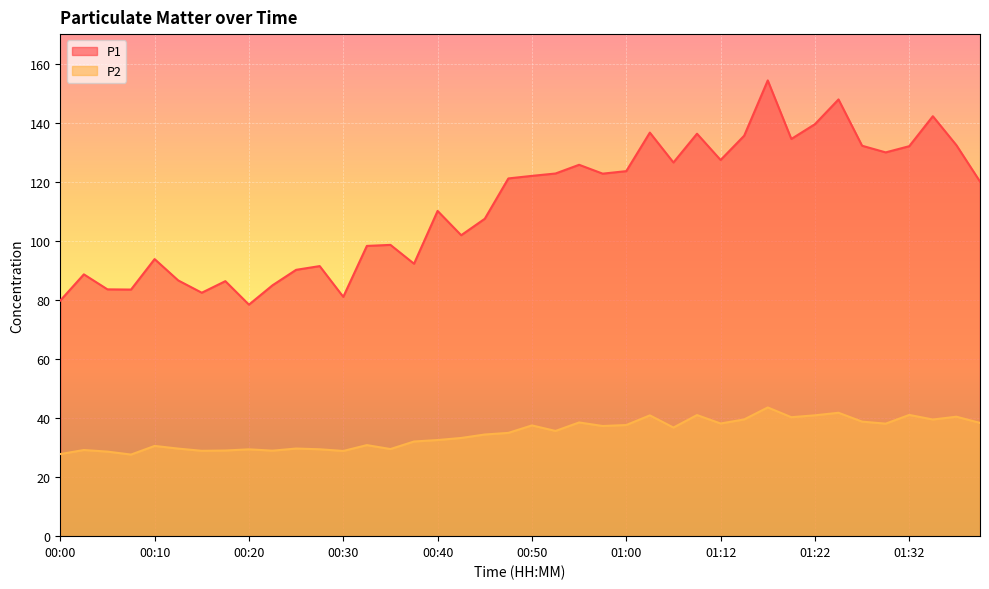

At which label is P2 closest to 35?

00:47